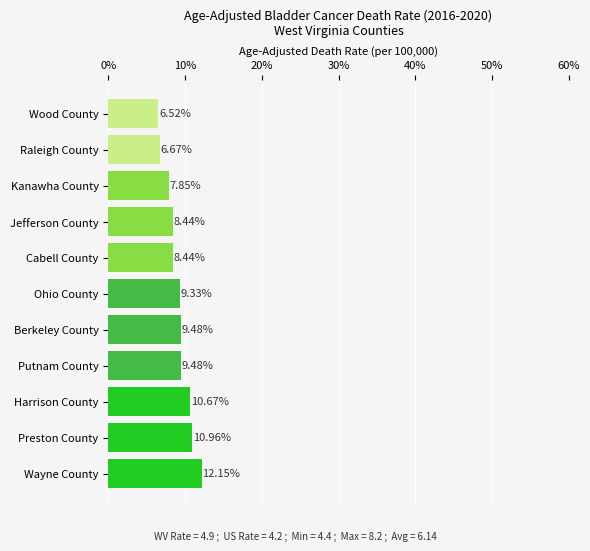

Are the bars horizontal?

Yes